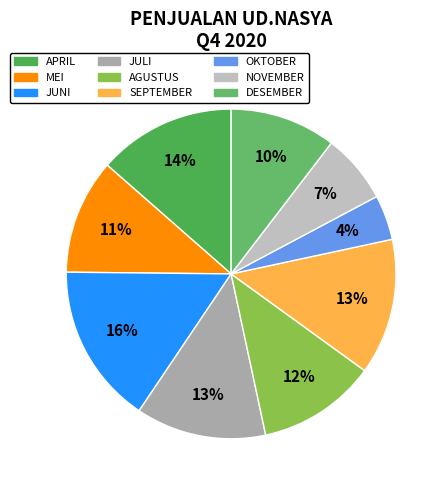

Does APRIL represent more than half of the total?

No